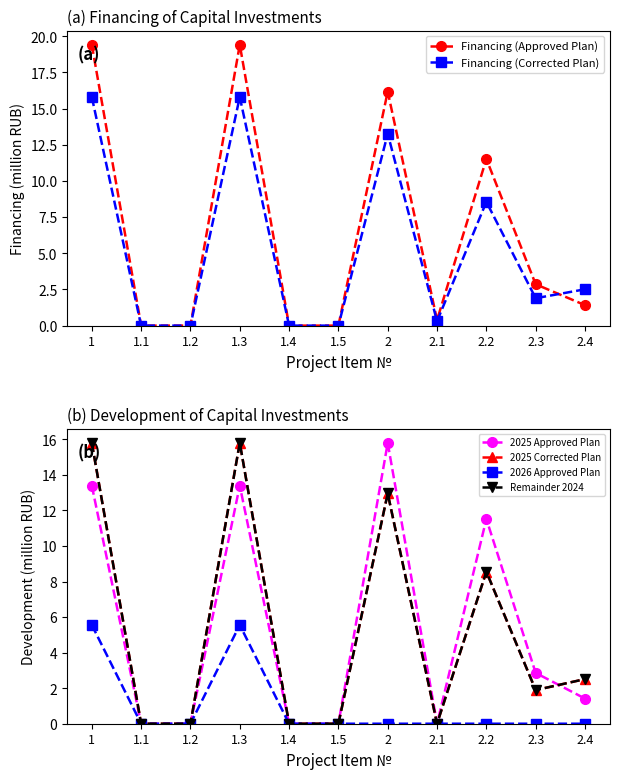

What is the total value across all series at 2.4?

10.4